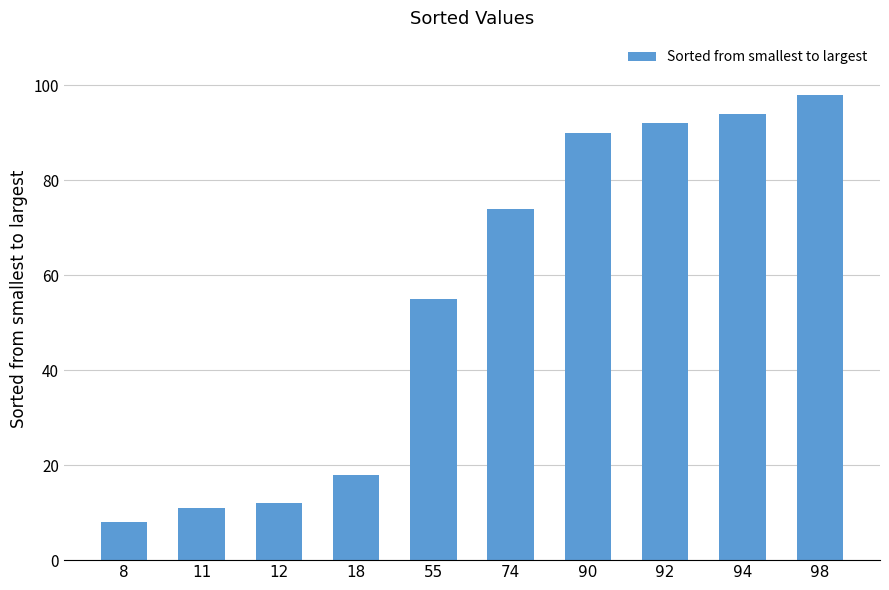

What is the difference between the maximum and second lowest values?

87